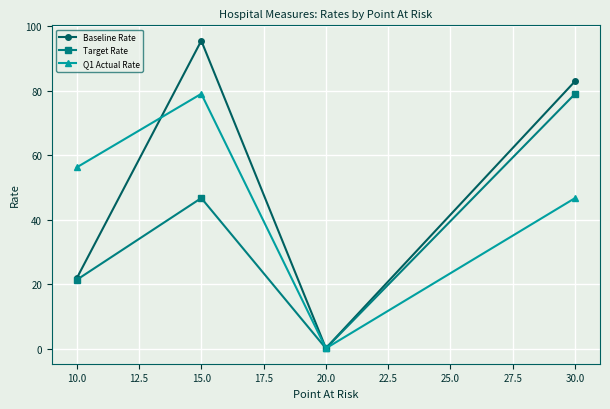

At which category does the chart reach its minimum across all series?

20.0